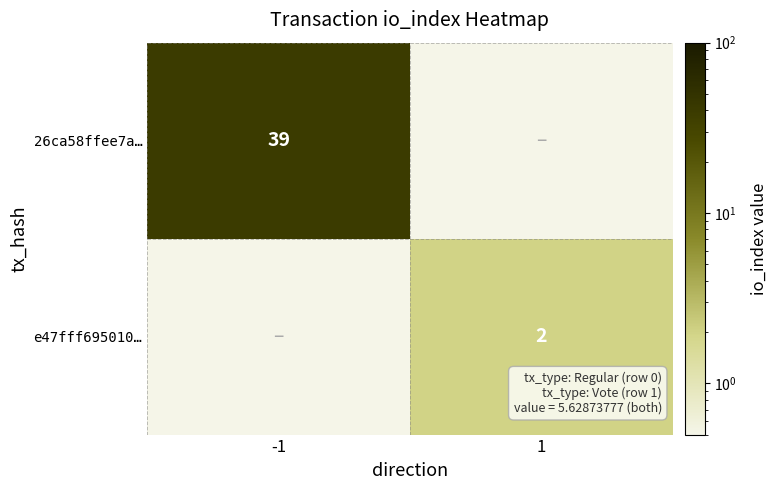

Which series has the widest spread of values?

26ca58ffee7a…